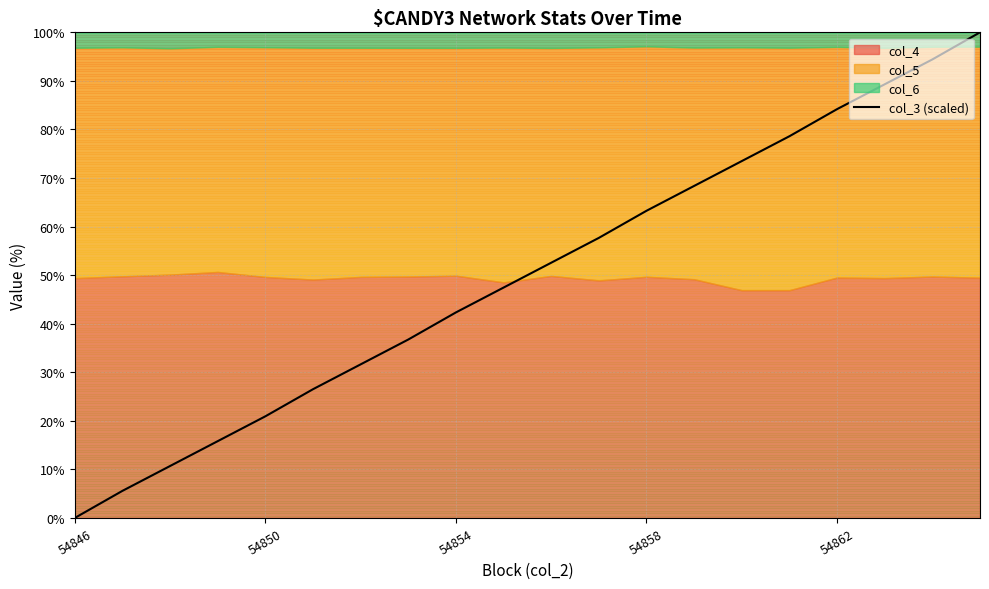

The col_3 (scaled) series shows 0.0 at 54846. True or false?

True